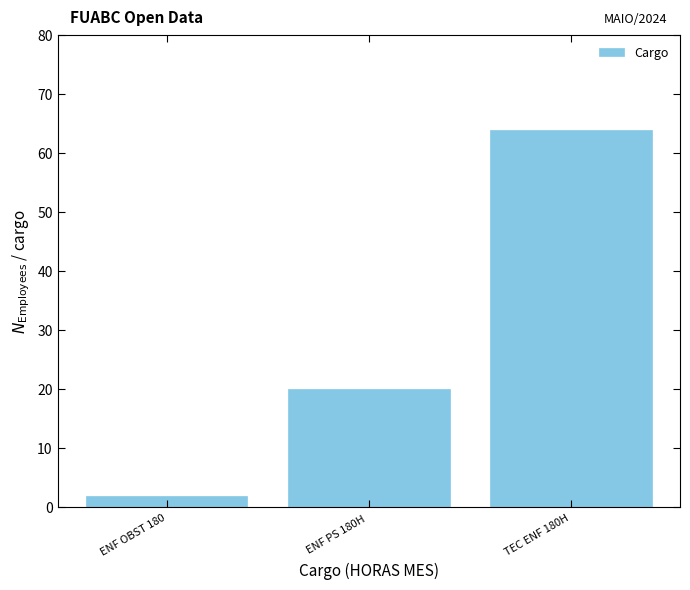

Reading left to right, extract all data points from this chart.

2	20	64